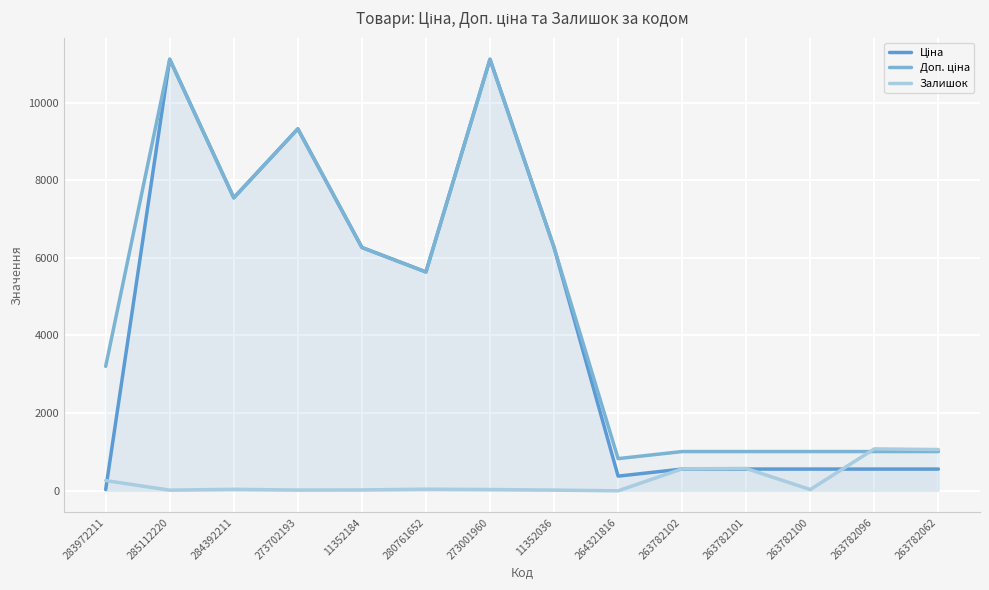

What is the sum of the Доп. ціна values at 263782100 and 273001960?

12124.6